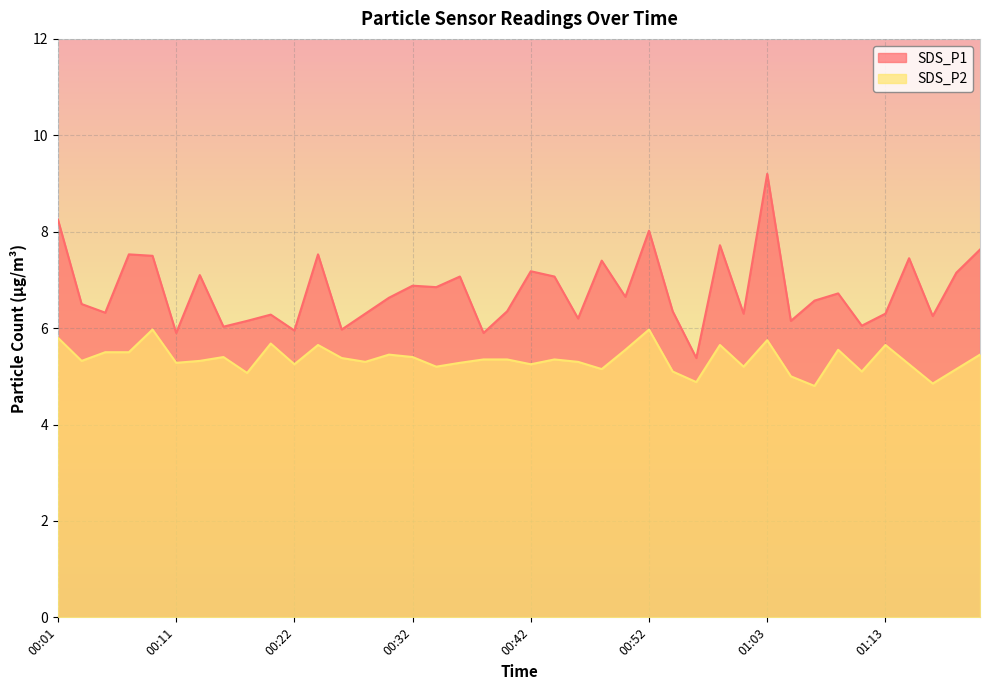

Read the SDS_P1 value at 00:44.

7.1